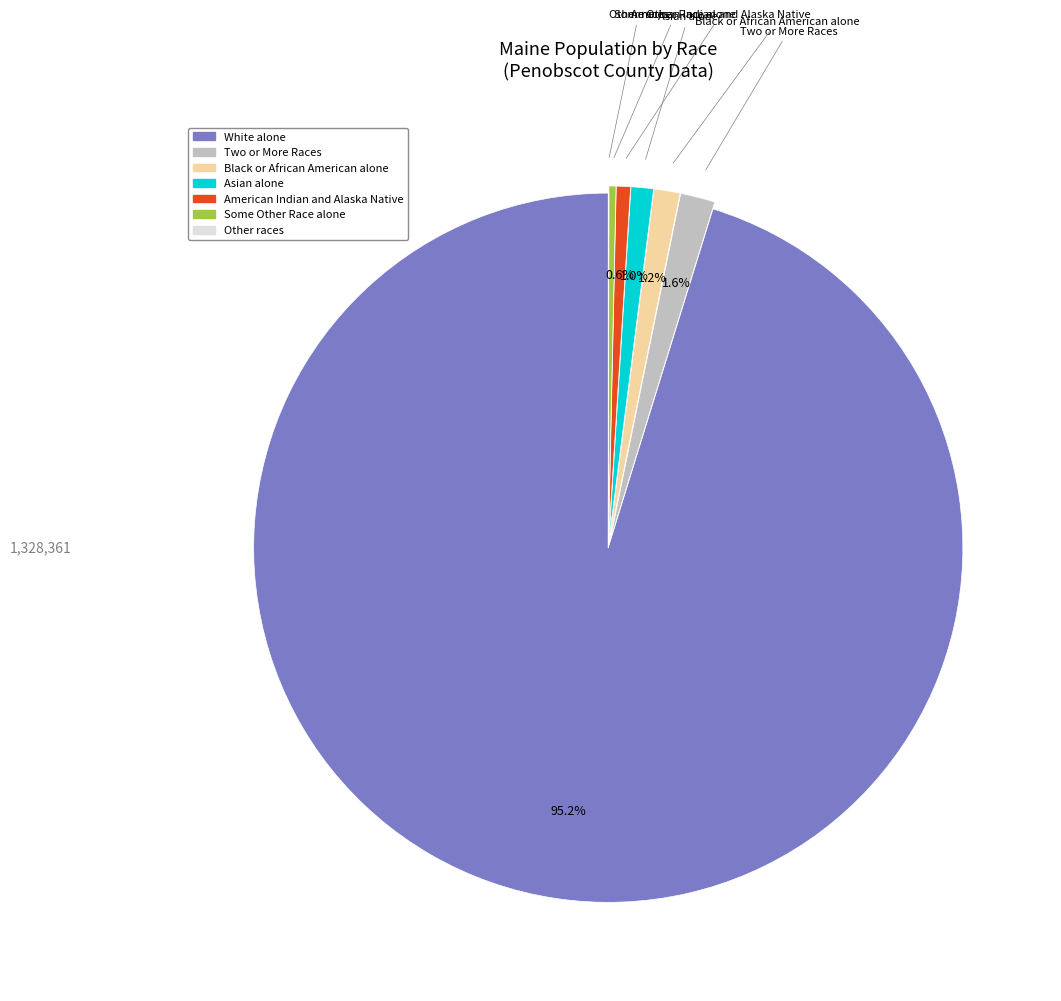

Does any single category account for the majority?

Yes